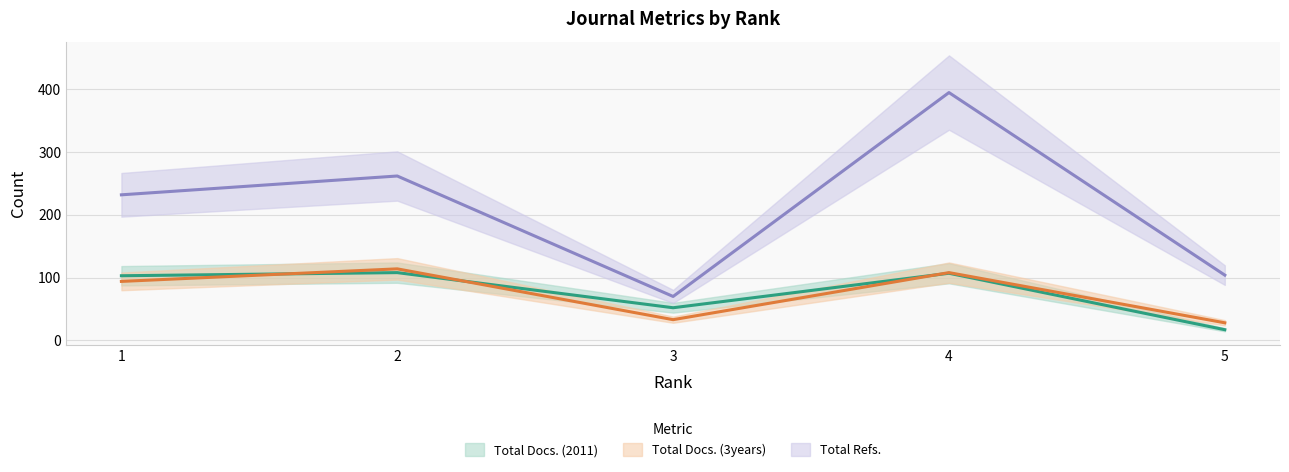

True or false: Total Refs. and Total Docs. (3years) intersect in this chart.

False